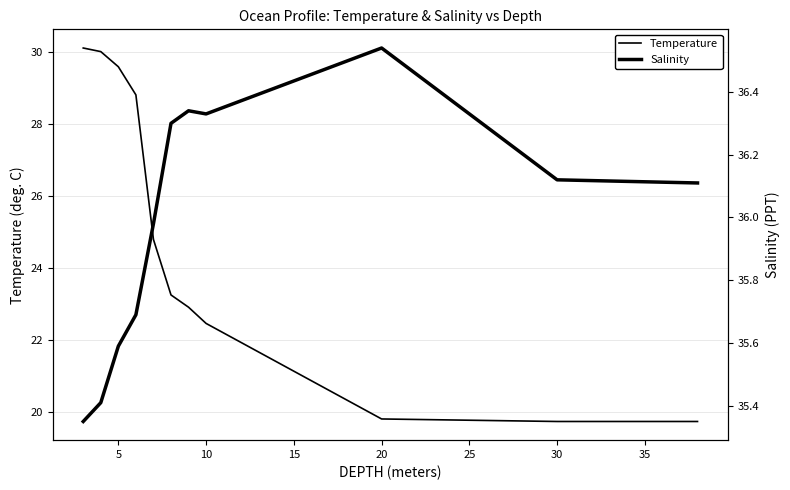

How many values in the Temperature series exceed 23?

6